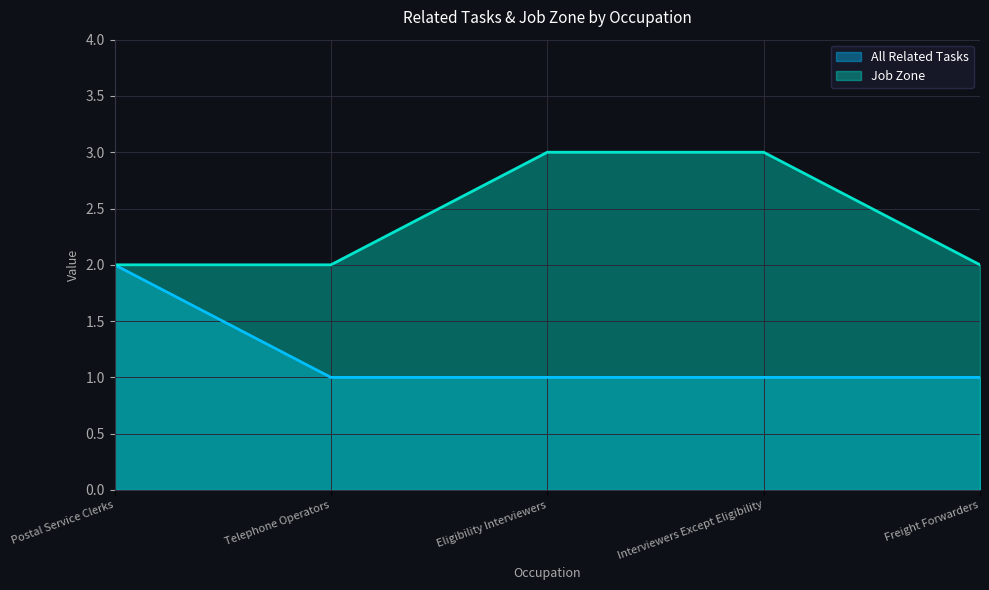

Which series has the largest total across all categories?

Job Zone